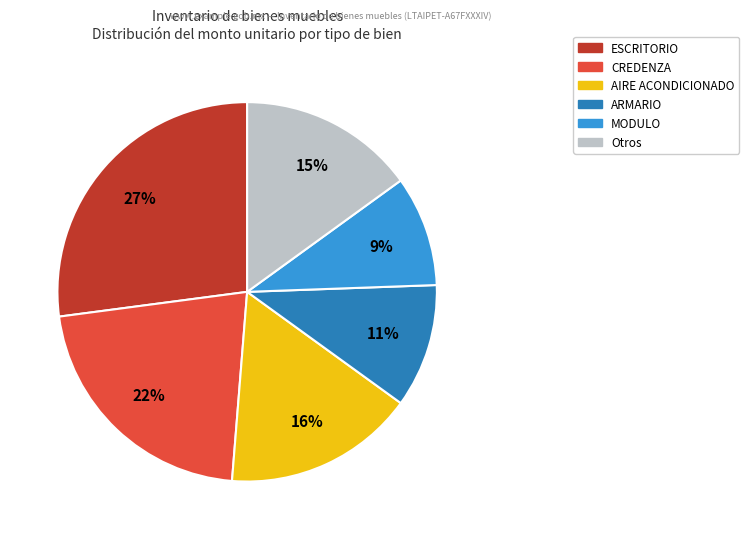

How many segments does this pie chart have?

6